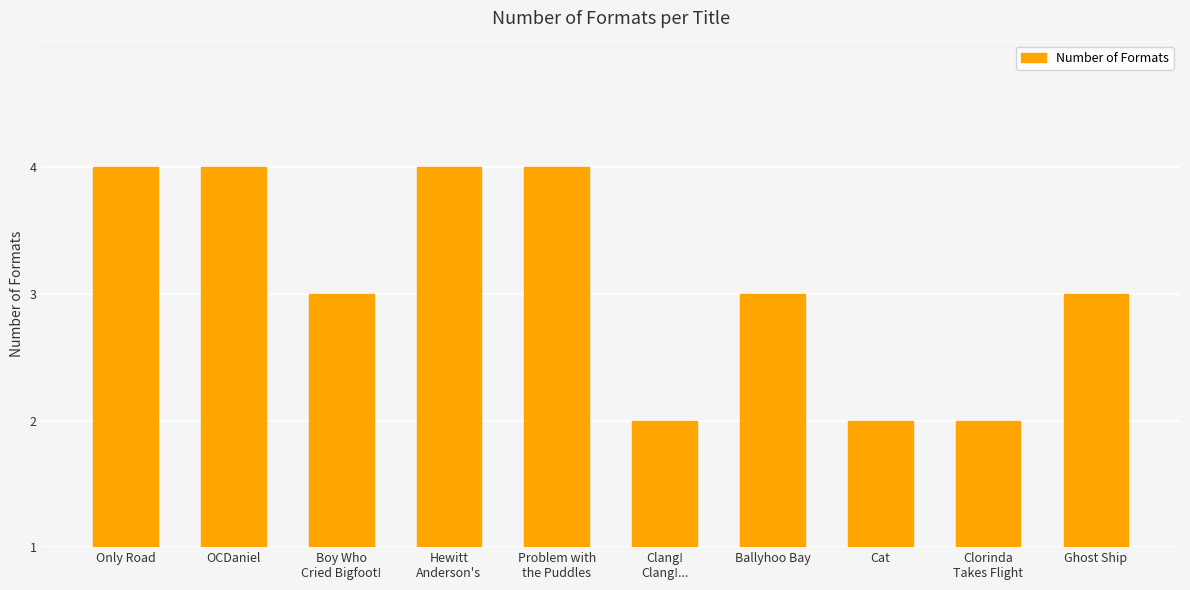

What is the label of the 9th bar from the left?

Clorinda
Takes Flight